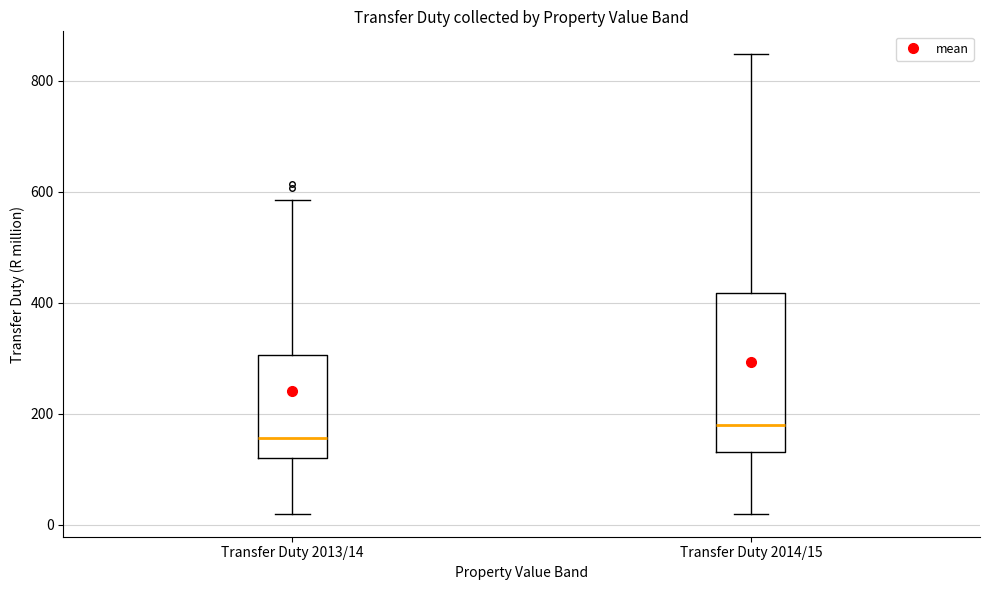

Reading left to right, transcribe this box plot: for each box, give where its median line is, the range the box spans, and where its two whiskers end, as read against the y-axis. The values are not printed on the chart, so give them approximately, as read against the axis.

Transfer Duty 2013/14: median 160, box 120 to 300, whiskers 20 to 580
Transfer Duty 2014/15: median 180, box 140 to 420, whiskers 20 to 840